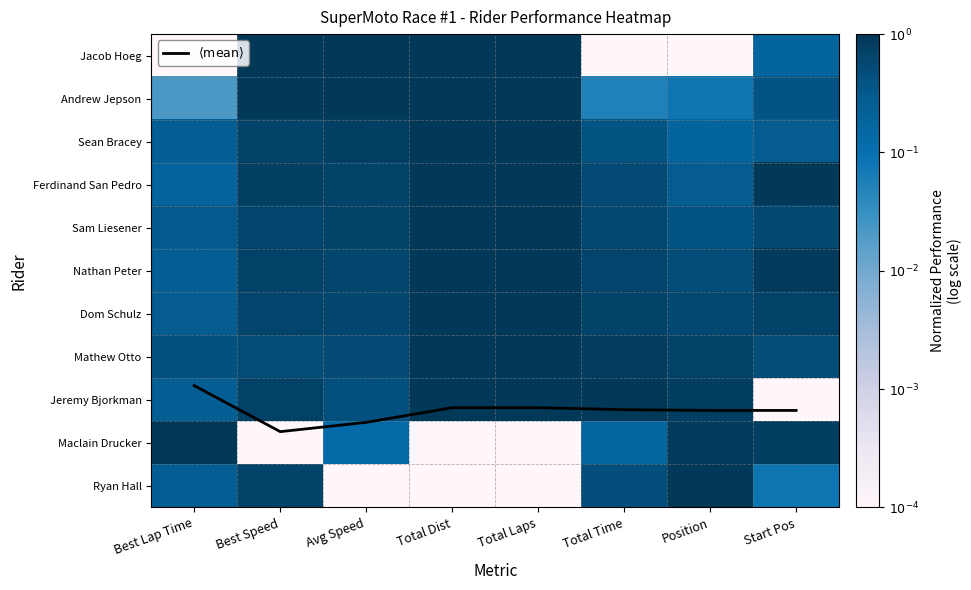

True or false: $\langle \mathrm{mean} \rangle$ has a value of 13.6 at Position.

False